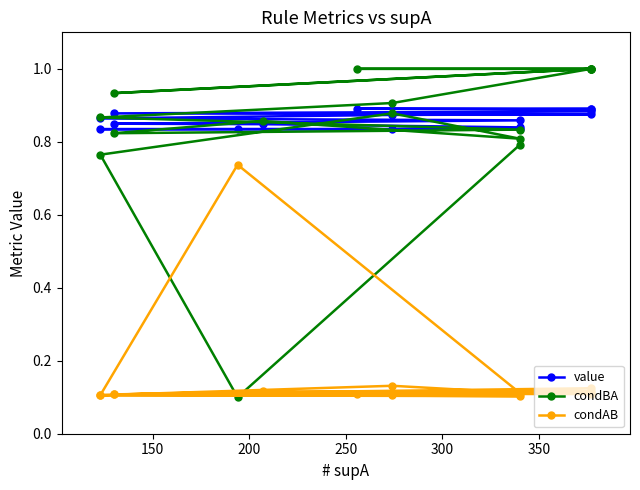

What is the minimum value for condBA?

0.1